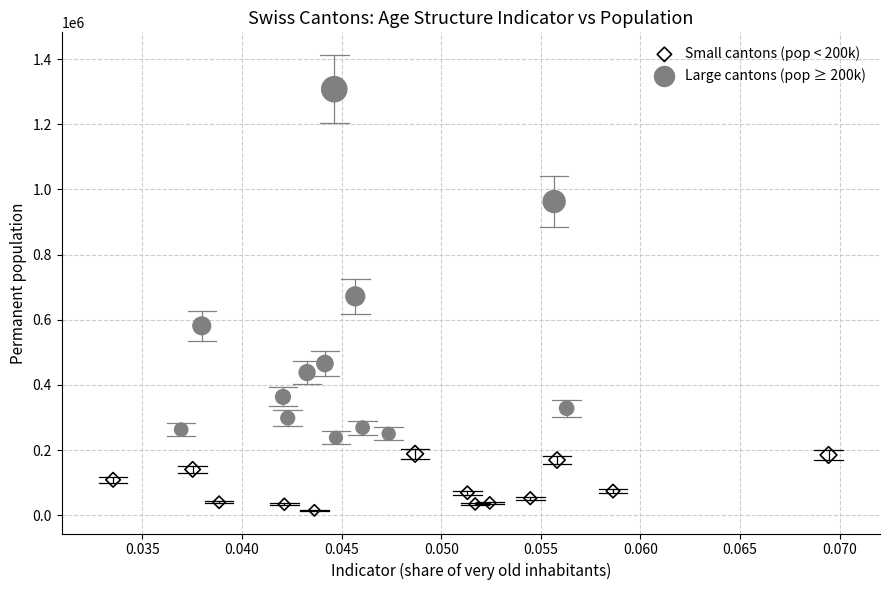

Which series contains the highest Y value?

Large cantons (pop ≥ 200k)